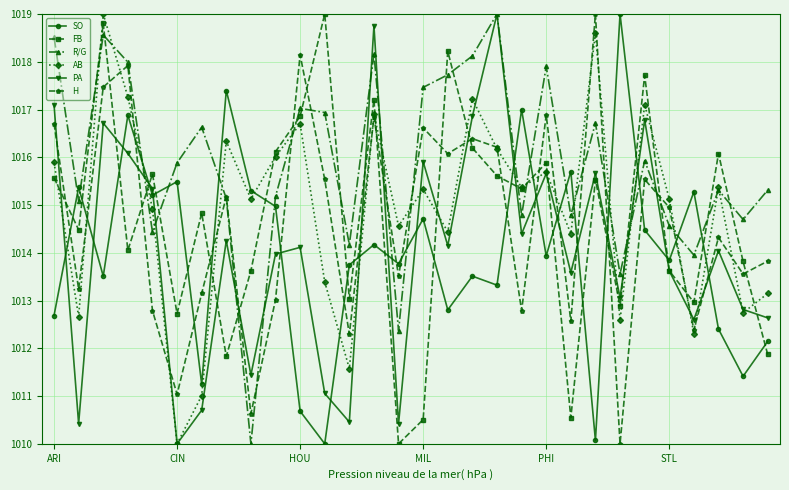

Which series has the largest total across all categories?

R/G